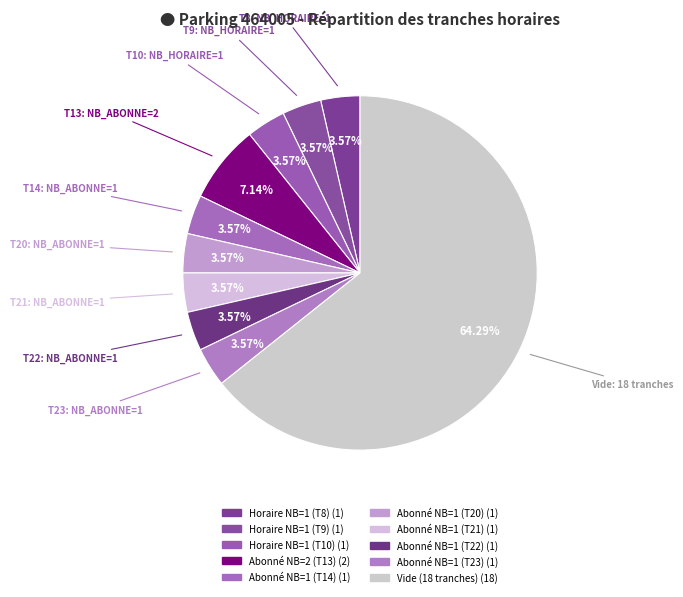

How many segments does this pie chart have?

10